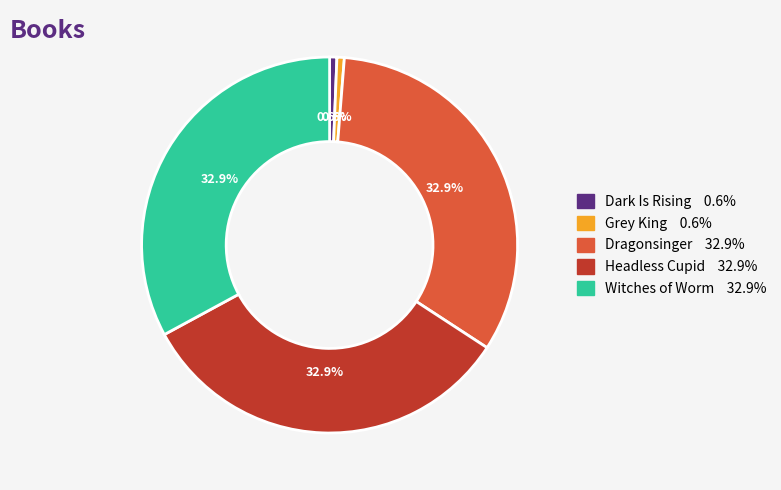

What percentage is the Headless Cupid slice, to the nearest percent?

33%